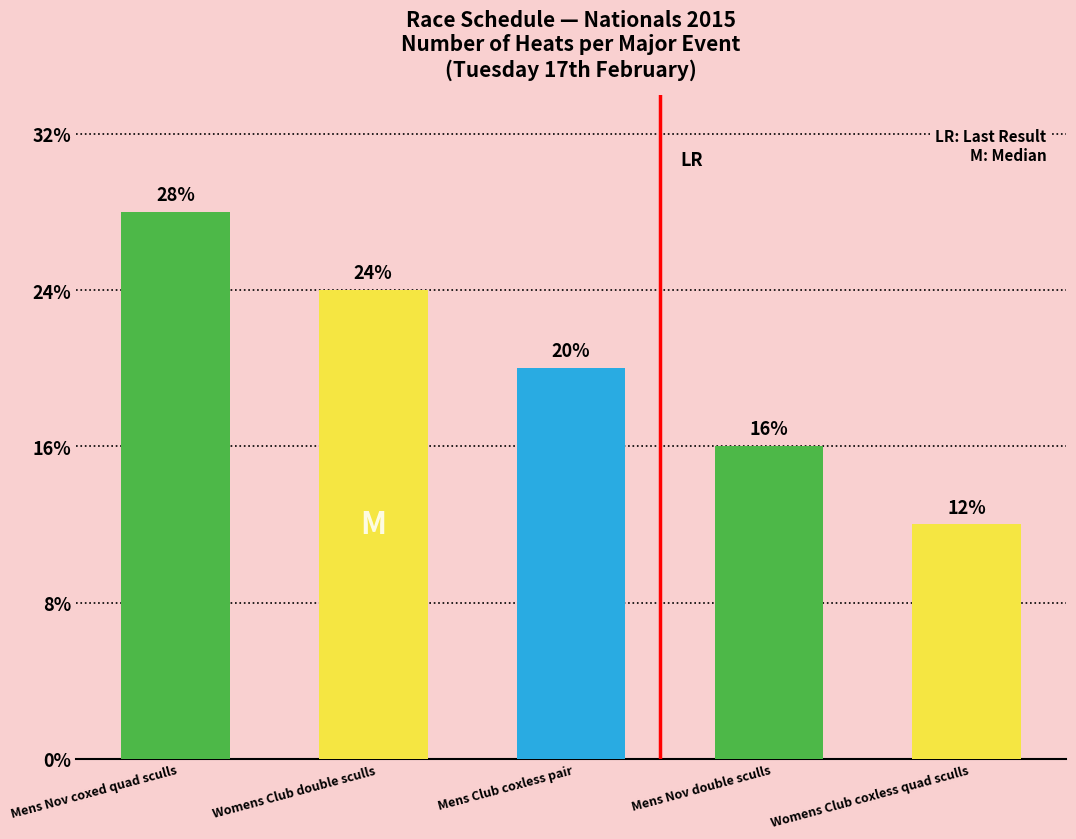

How many categories are shown in the chart?

5